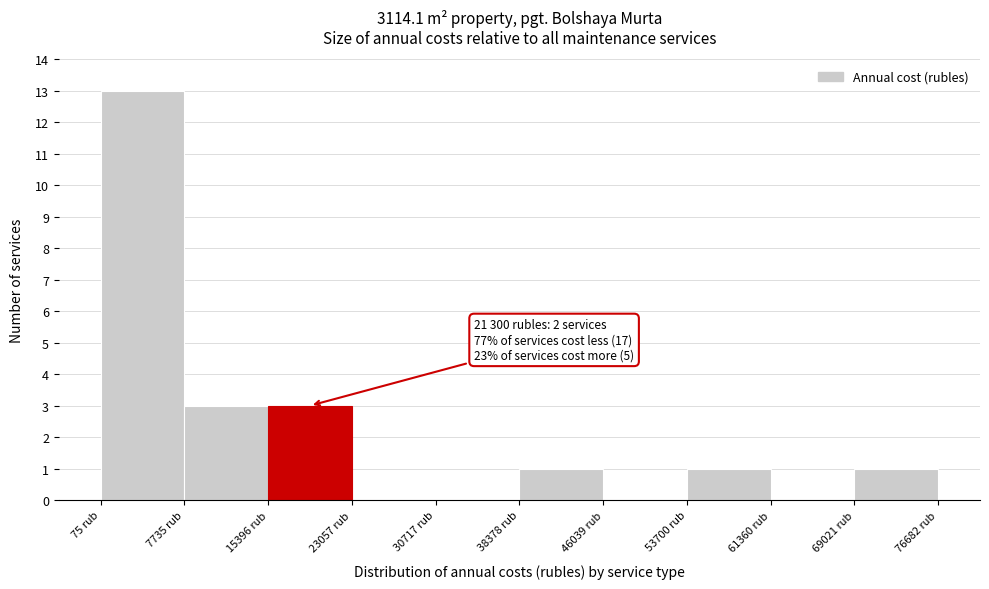

Which range on the x-axis has the tallest bar?

0 to 8000